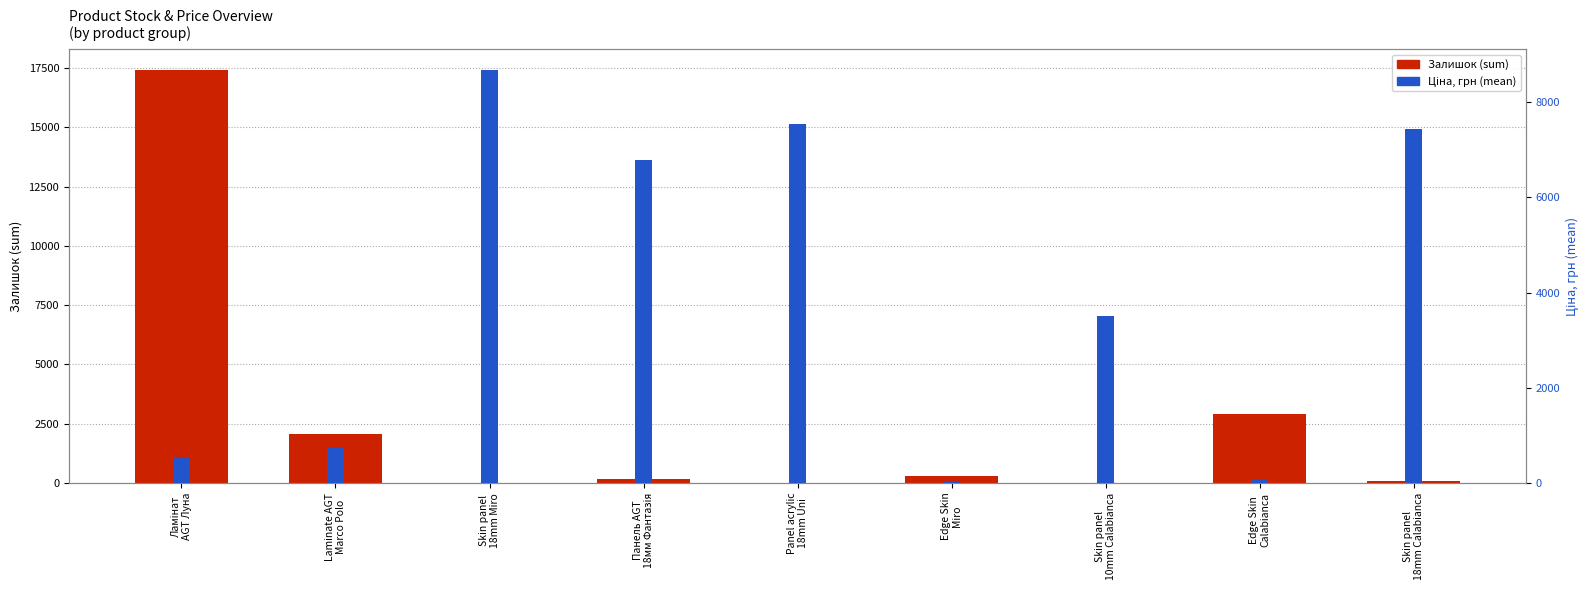

Are the bars horizontal?

No